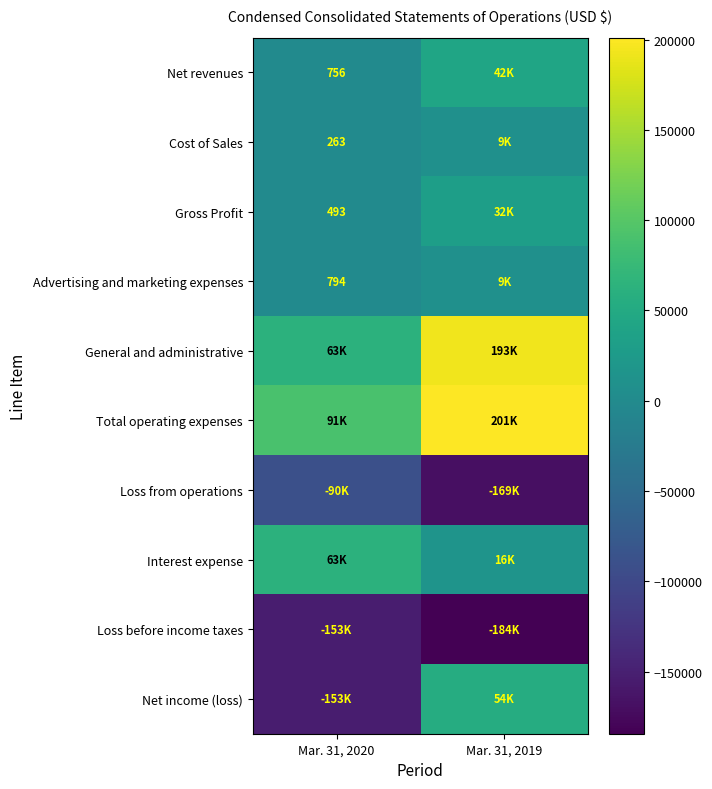

What is the average value of the Total operating expenses series?

146042